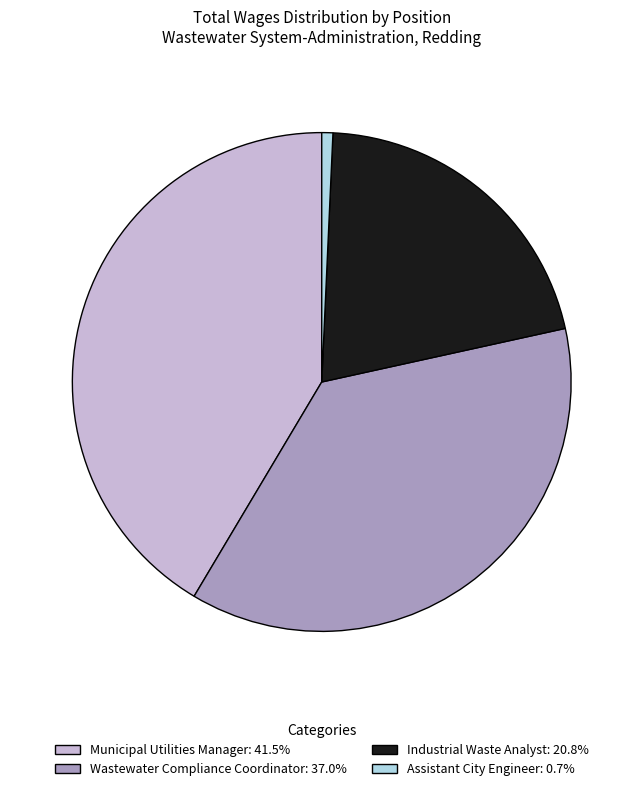

What is the largest slice in the pie chart?

Municipal Utilities Manager